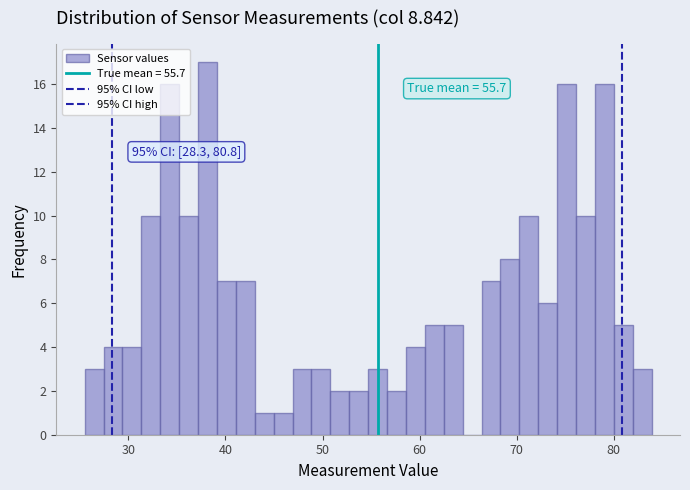

Around what value on the x-axis is the tallest bar? Give the approximate position of its centre, as read against the axis.

38